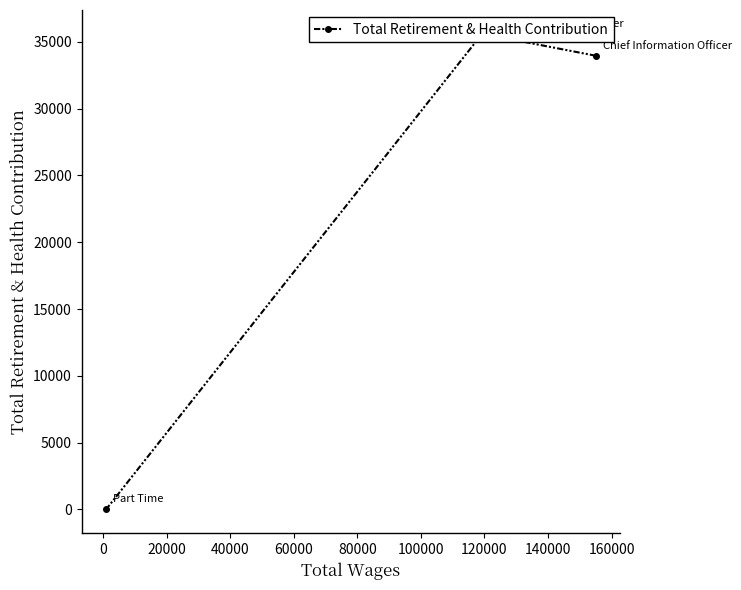

What is the sum of all values?

69572